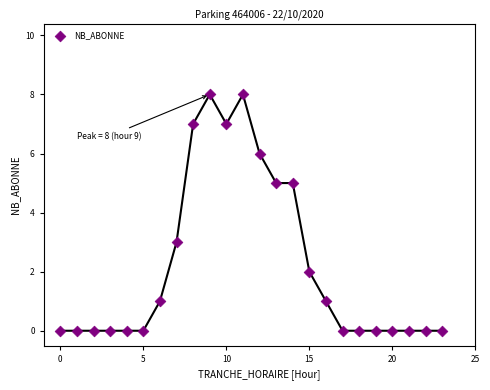

What is the range of Y values (max minus min)?

8